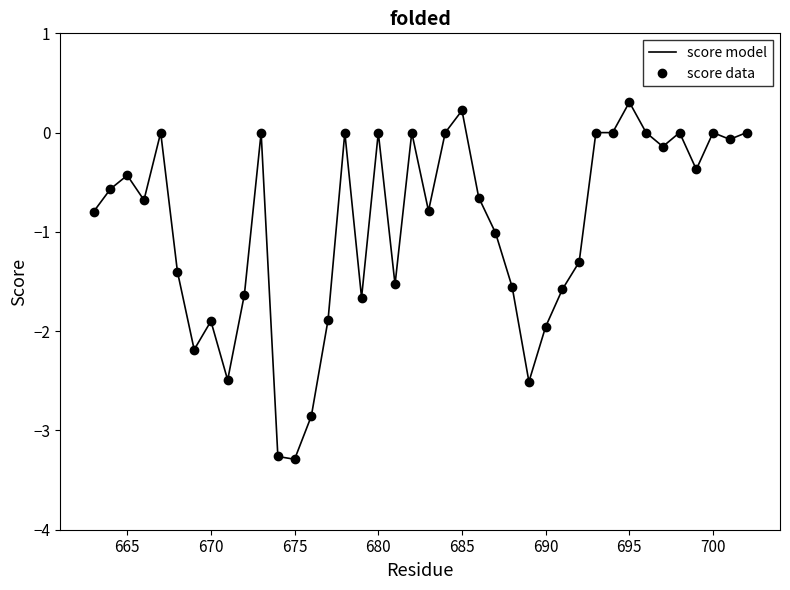

What is the highest value of the score model series?

0.3